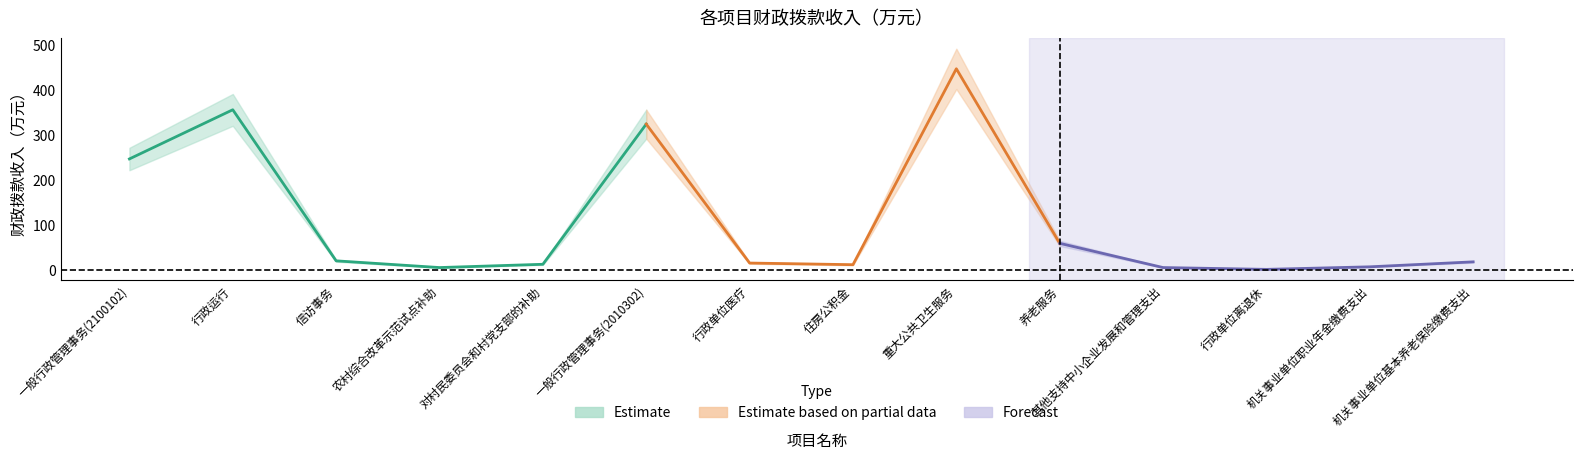

How many lines are shown in the chart?

3